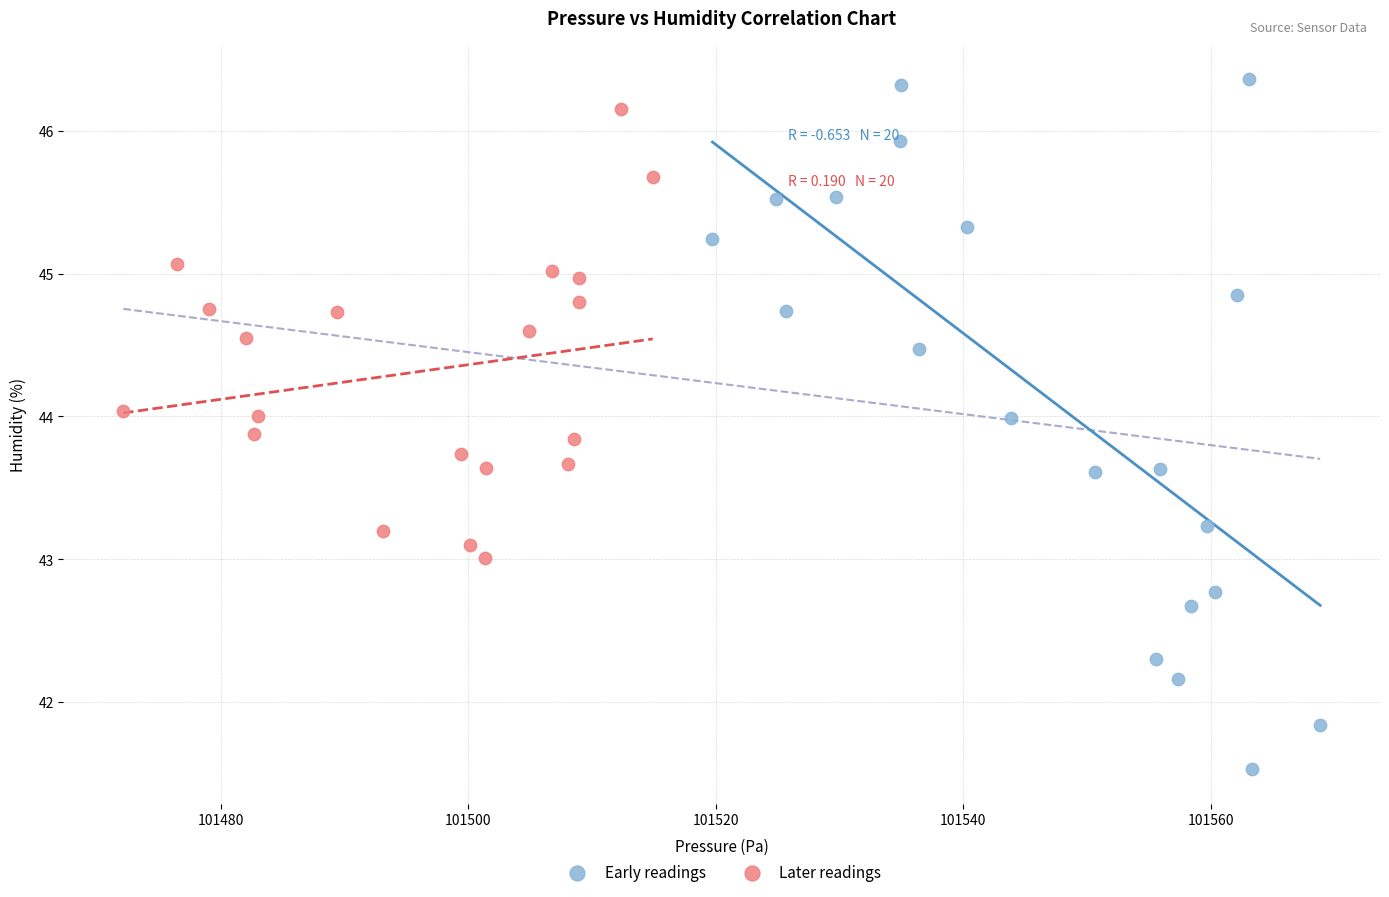

Which series has the widest spread of Y values?

Early readings